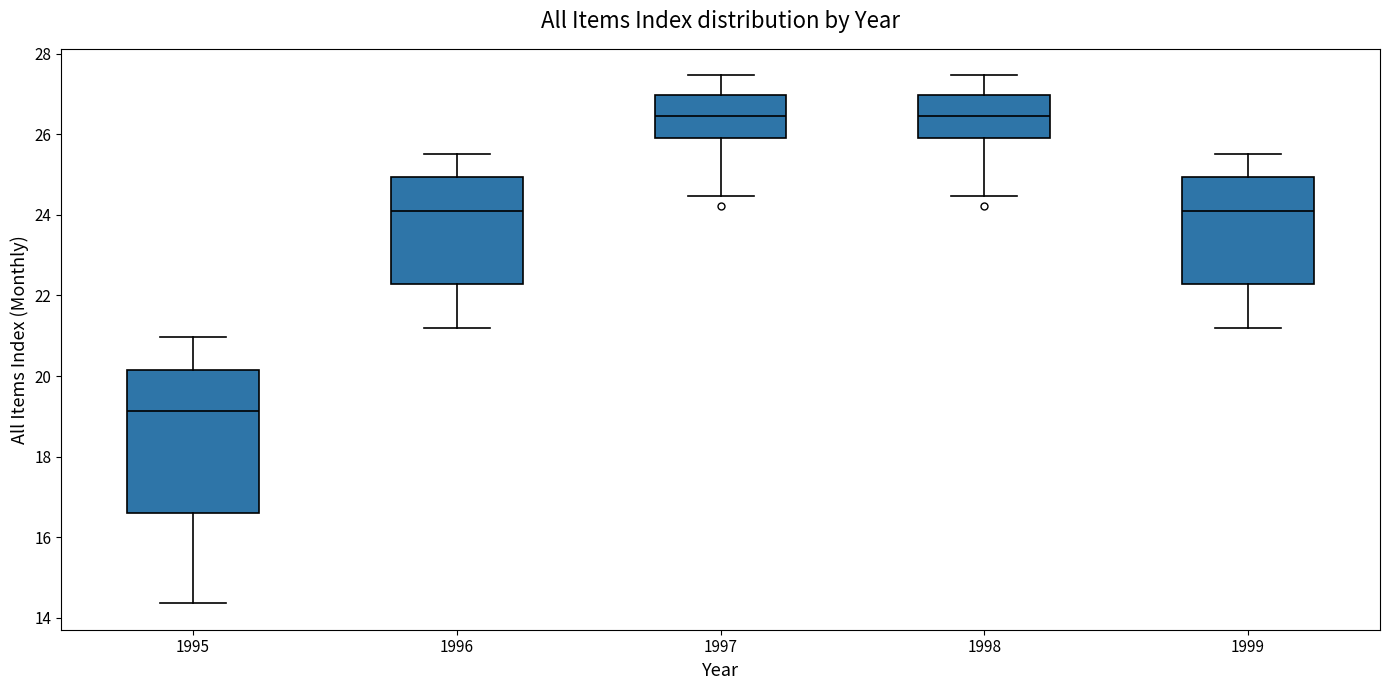

Reading left to right, transcribe this box plot: for each box, give where its median line is, the range the box spans, and where its two whiskers end, as read against the y-axis. The values are not printed on the chart, so give them approximately, as read against the axis.

1995: median 19.2, box 16.6 to 20.2, whiskers 14.4 to 21.0
1996: median 24.2, box 22.2 to 25.0, whiskers 21.2 to 25.4
1997: median 26.4, box 26.0 to 27.0, whiskers 24.4 to 27.4
1998: median 26.4, box 26.0 to 27.0, whiskers 24.4 to 27.4
1999: median 24.2, box 22.2 to 25.0, whiskers 21.2 to 25.4